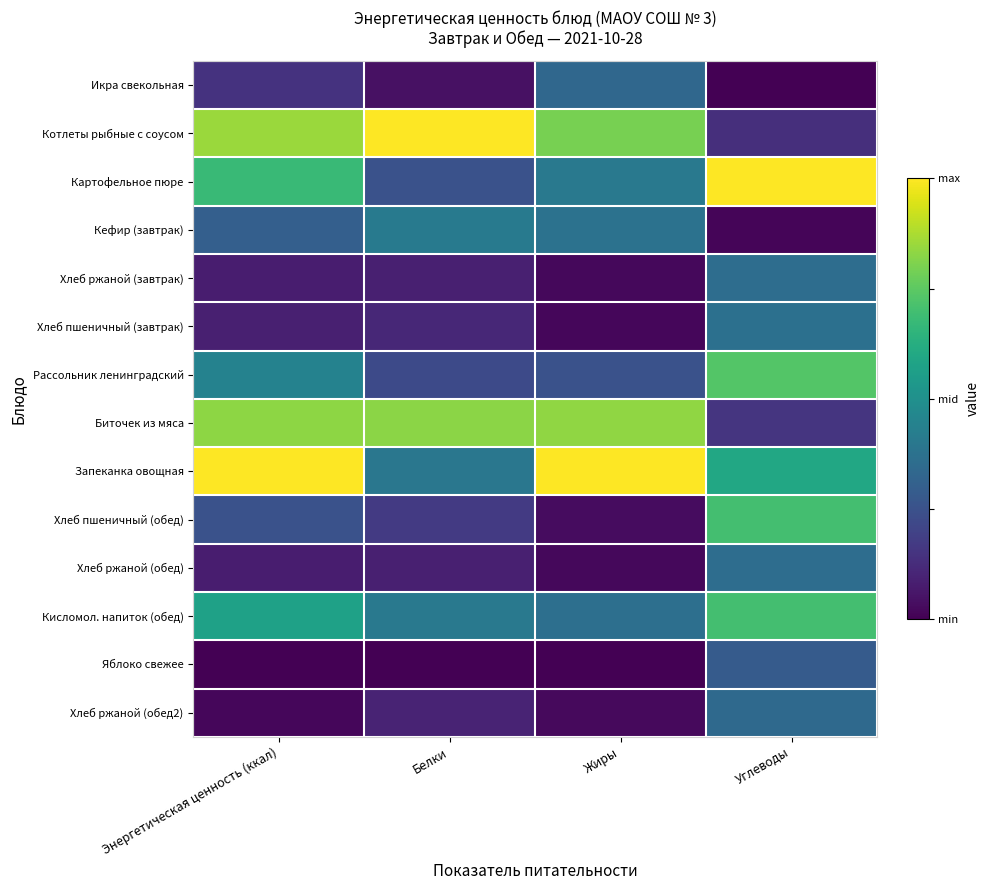

At which category is the sum across all series the highest?

Углеводы